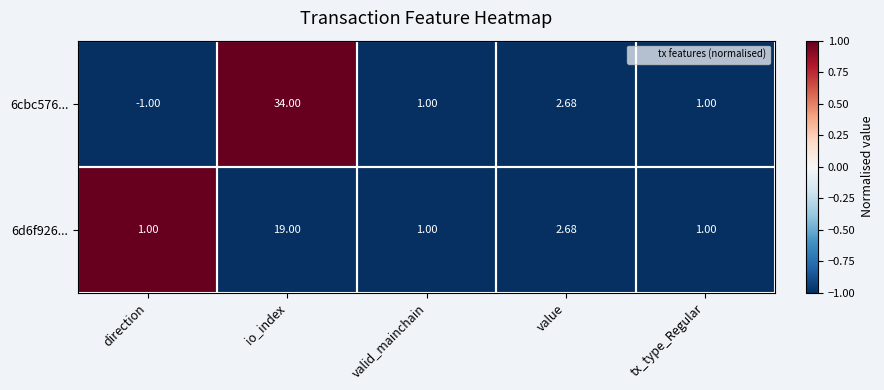

At how many categories does at least one series exceed 0?

5